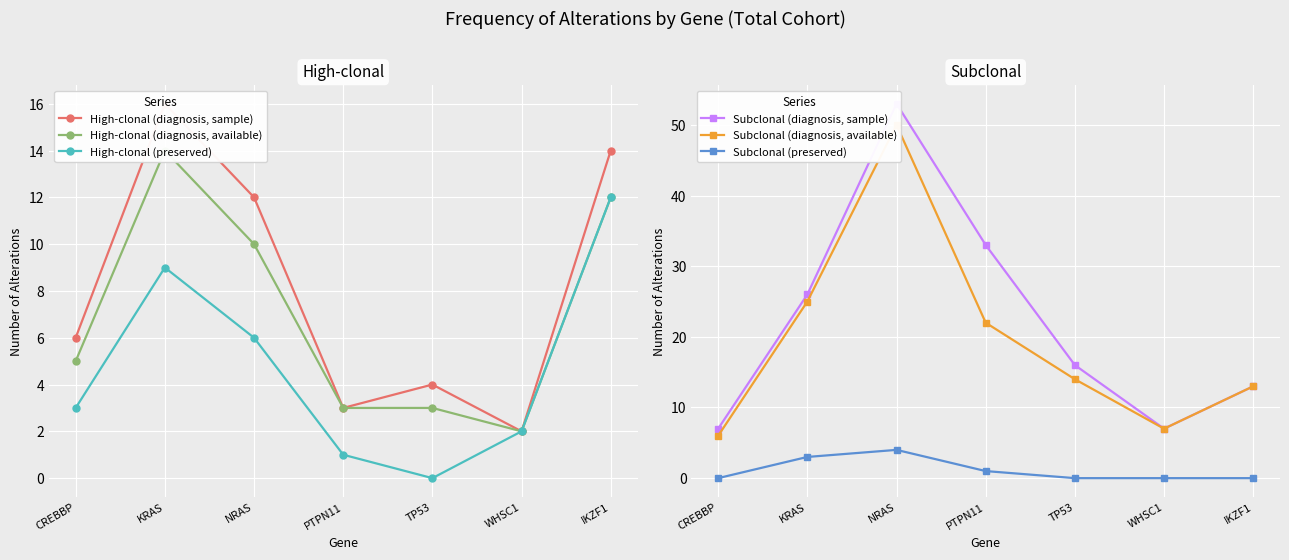

True or false: High-clonal (preserved) and Subclonal (diagnosis, sample) cross at least once.

False